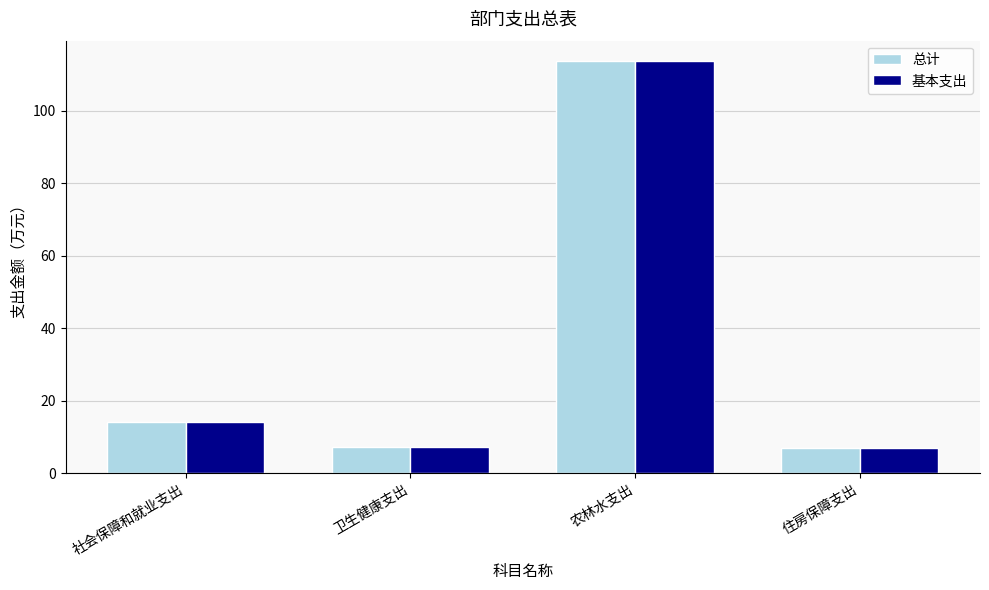

The 基本支出 series shows 14.0 at 社会保障和就业支出. True or false?

True